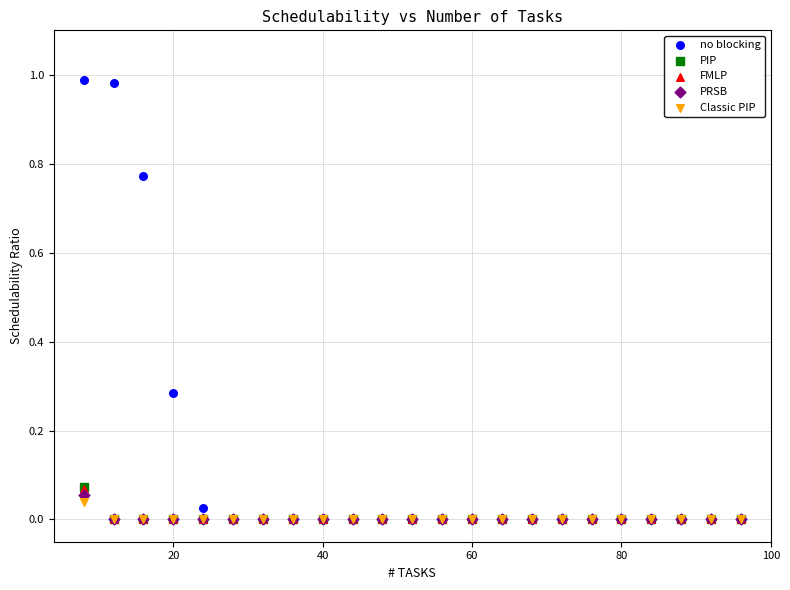

What are all the series names shown in the legend?

no blocking, PIP, FMLP, PRSB, Classic PIP